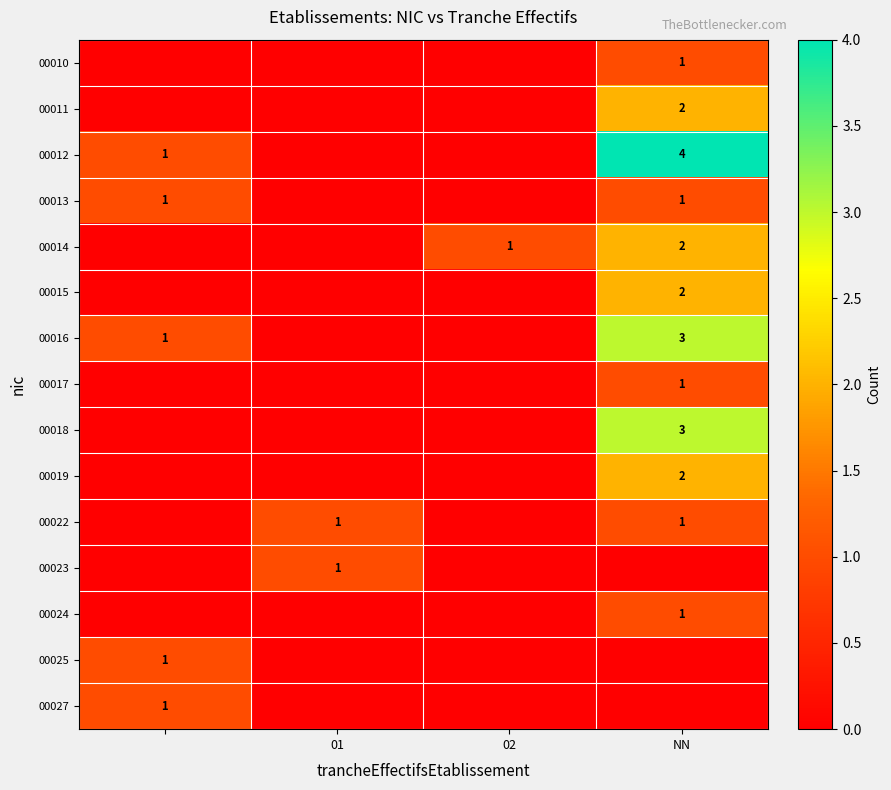

The value of 00022 at 01 is 0. True or false?

False